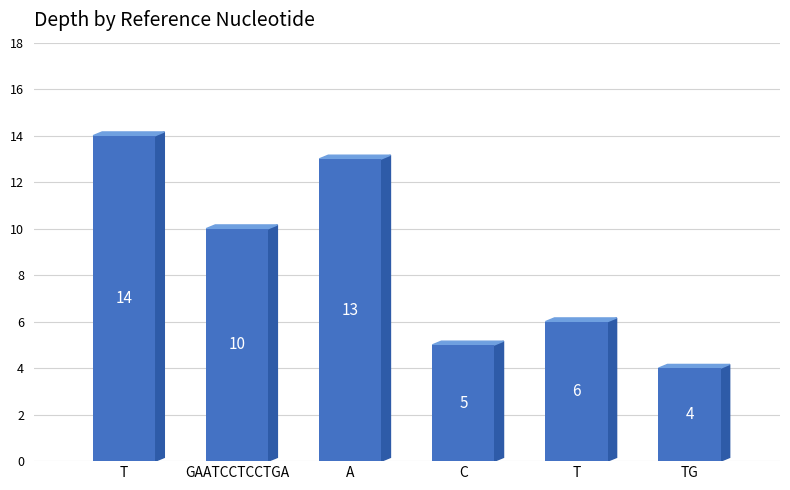

Reading right to left, list all the values displayed in this chart.

4	6	5	13	10	14